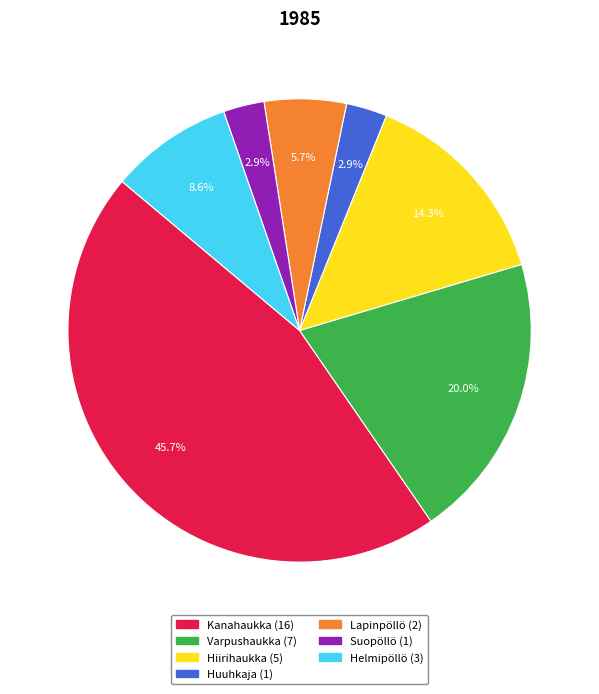

What percentage is NOT represented by Lapinpöllö?

94.3%